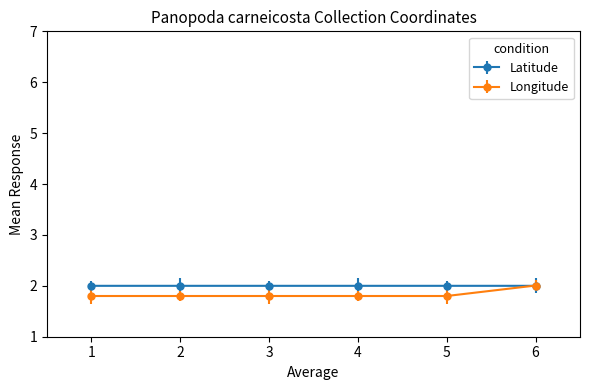

Is the value of Longitude at 1 greater than the value of Latitude at 6?

No